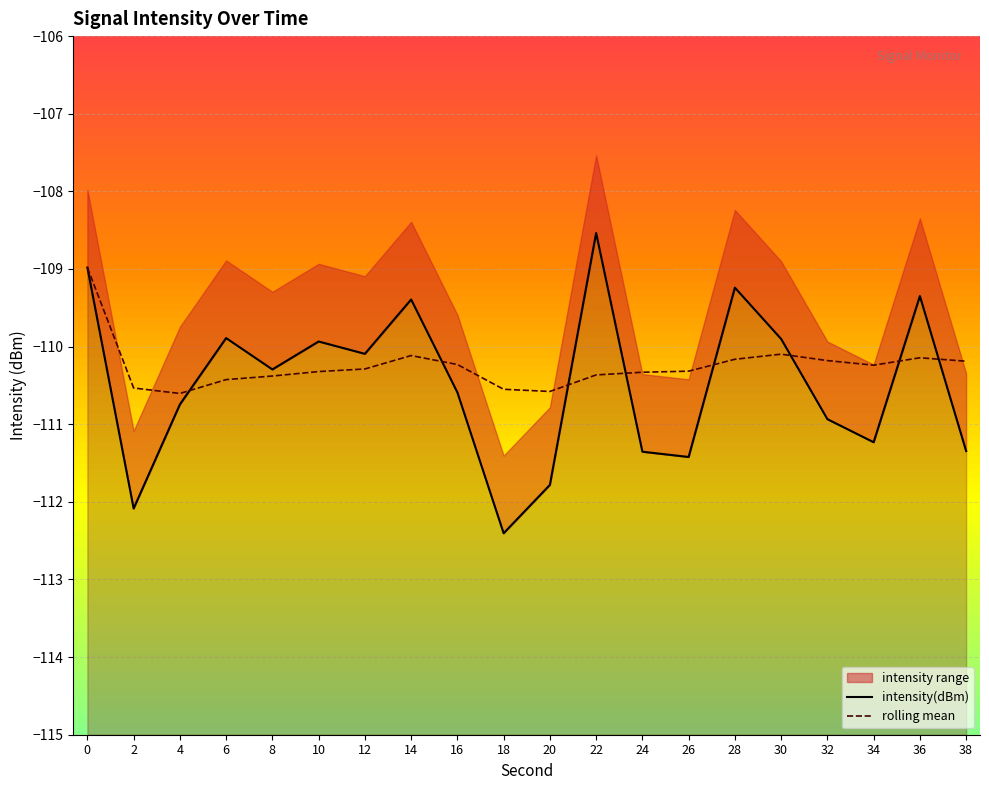

How many values in the rolling mean series exceed -110?

1